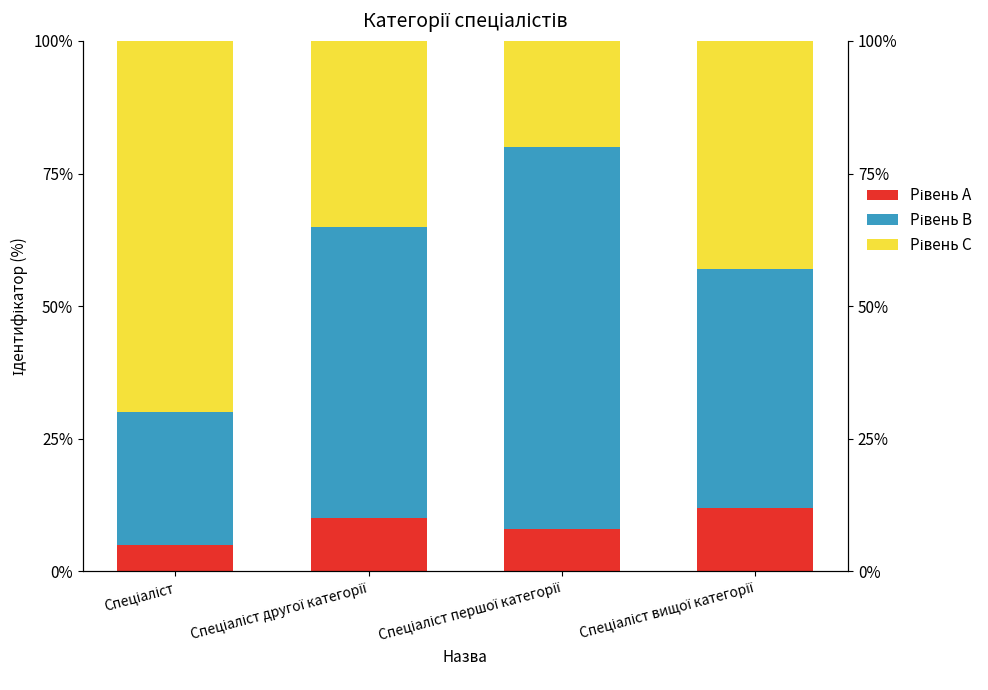

What is the maximum value shown in the chart?

72.0